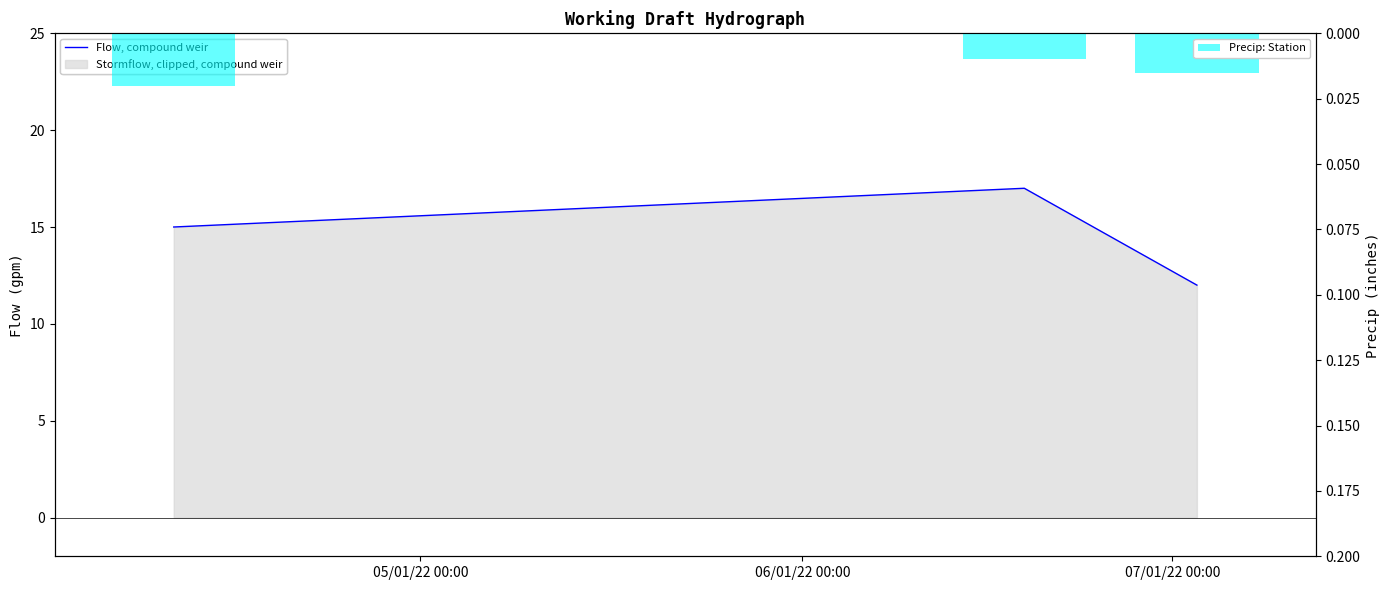

Rank the series by their maximum value, from highest to lowest.

Flow, compound weir, Precip: Station